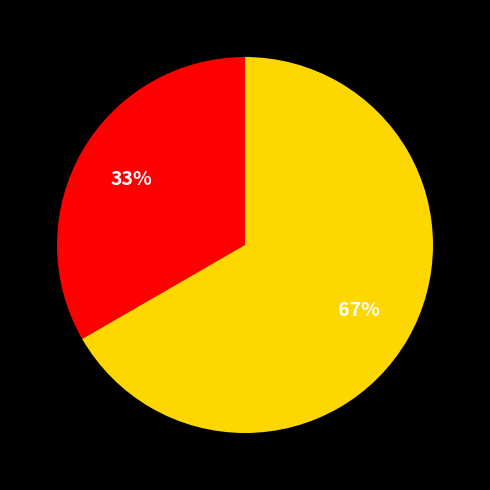

Is there a majority slice in this chart?

Yes